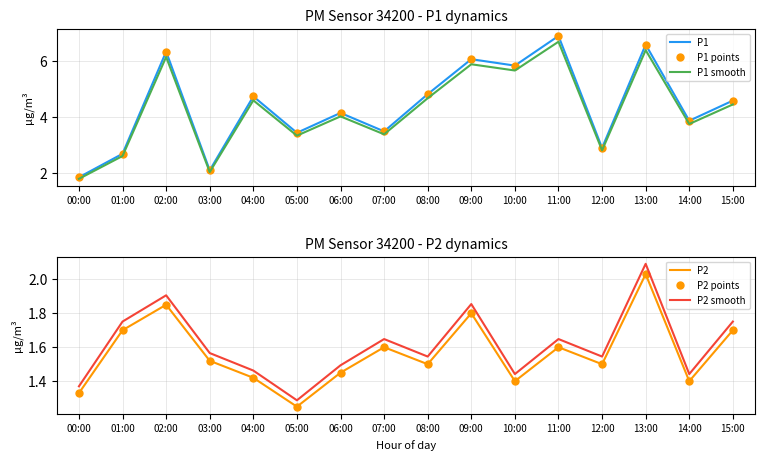

What is the sum of all P2 points values?

25.1